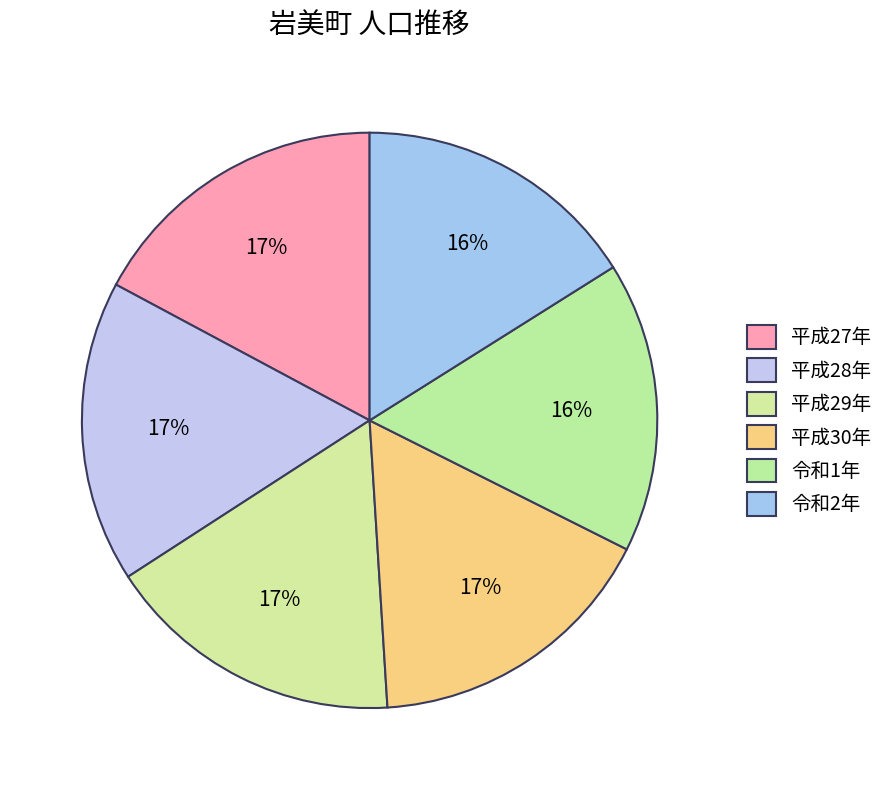

How many slices are in this pie chart?

6